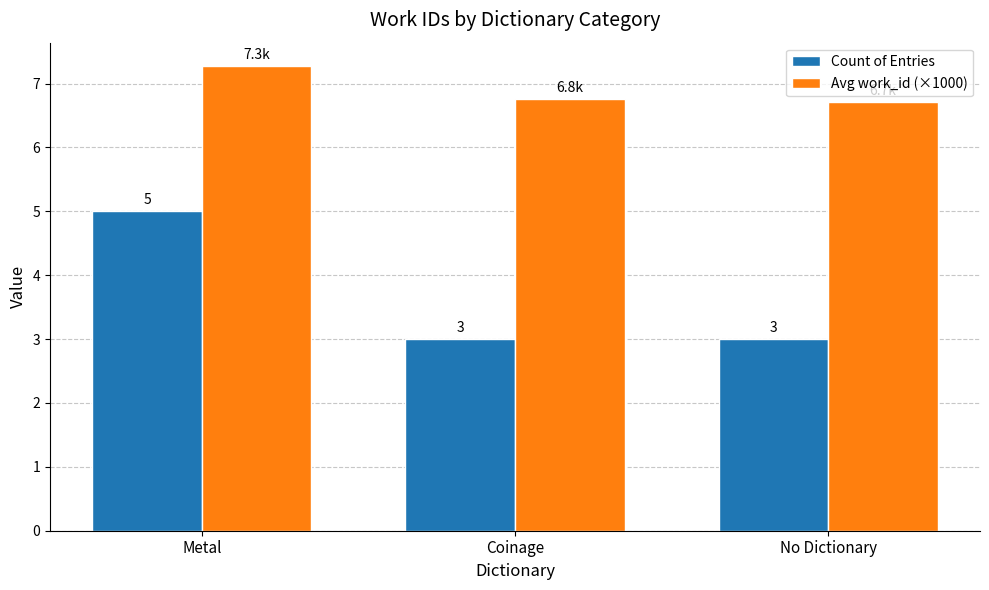

List the series in order of their peak value, highest first.

Avg work_id (×1000), Count of Entries